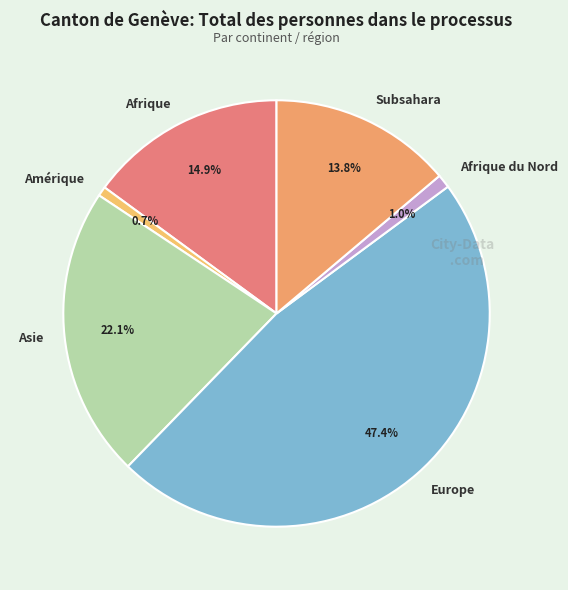

Which slice is the largest?

Europe